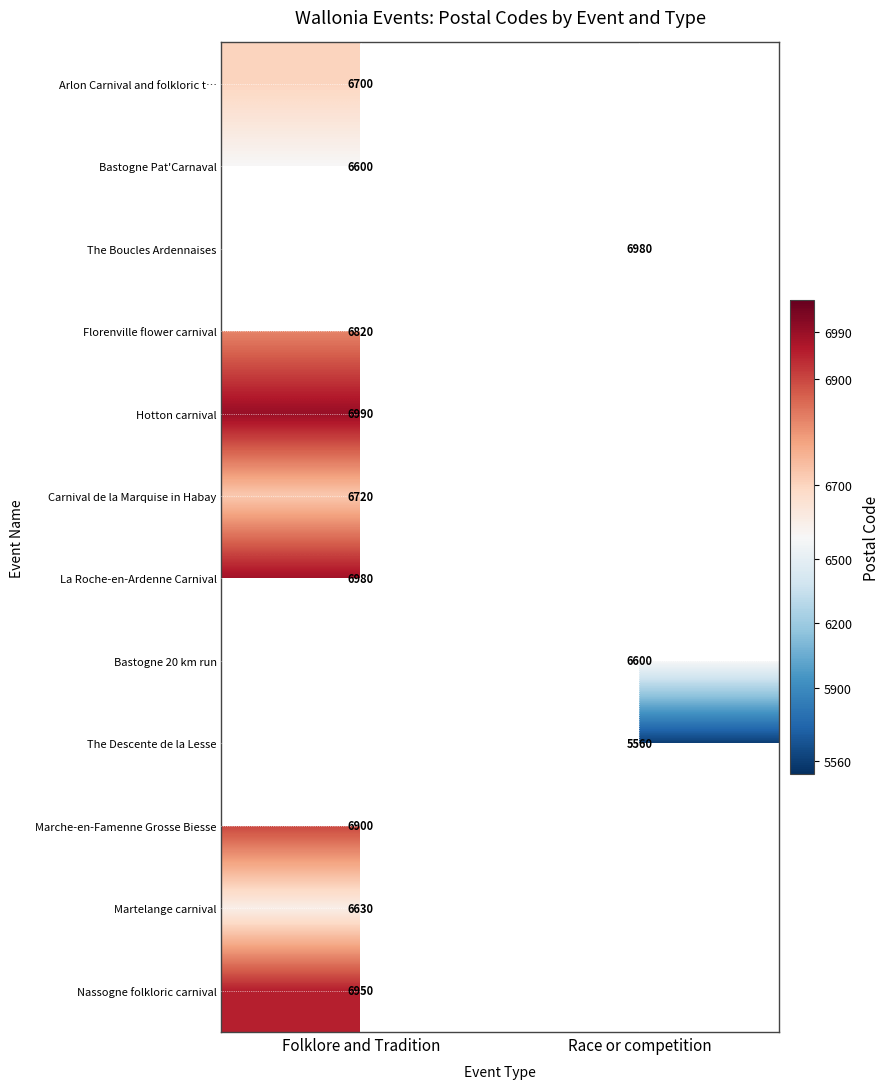

Is it true that Bastogne 20 km run equals 9142 at Race or competition?

False